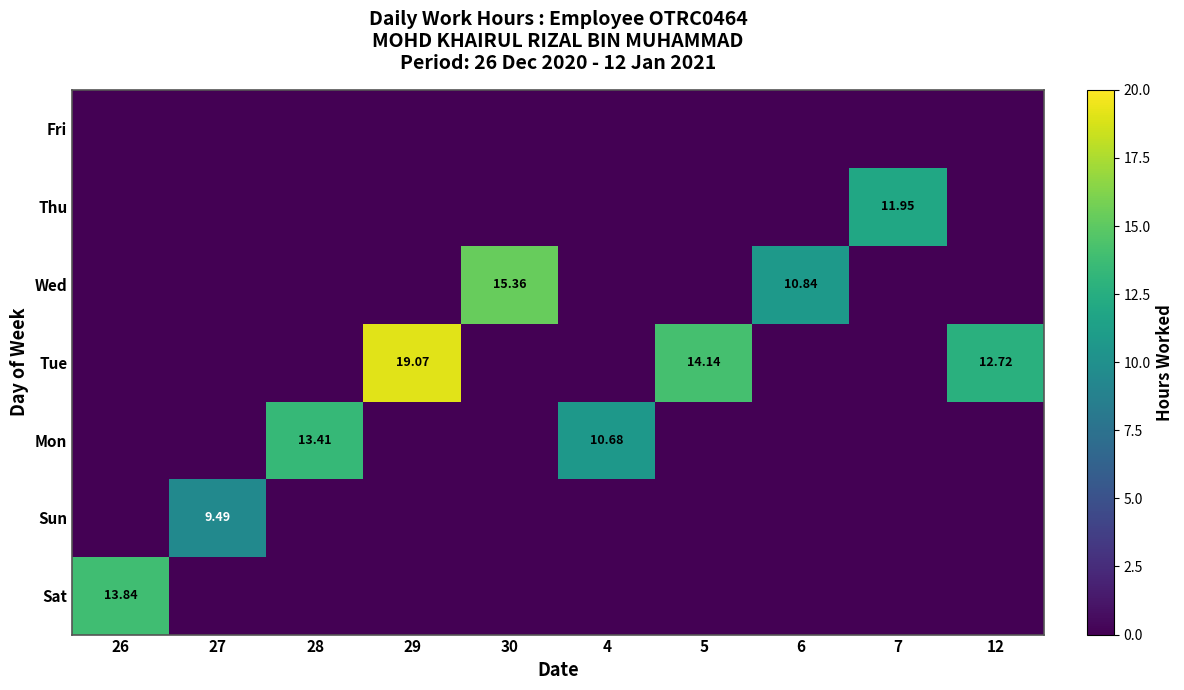

How many values in the Thu series exceed 0?

1